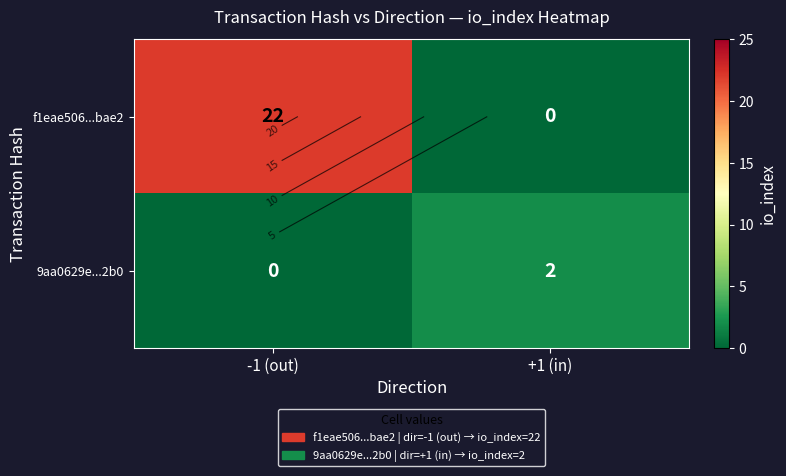

At which label is 9aa0629e...2b0 closest to 1?

-1 (out)